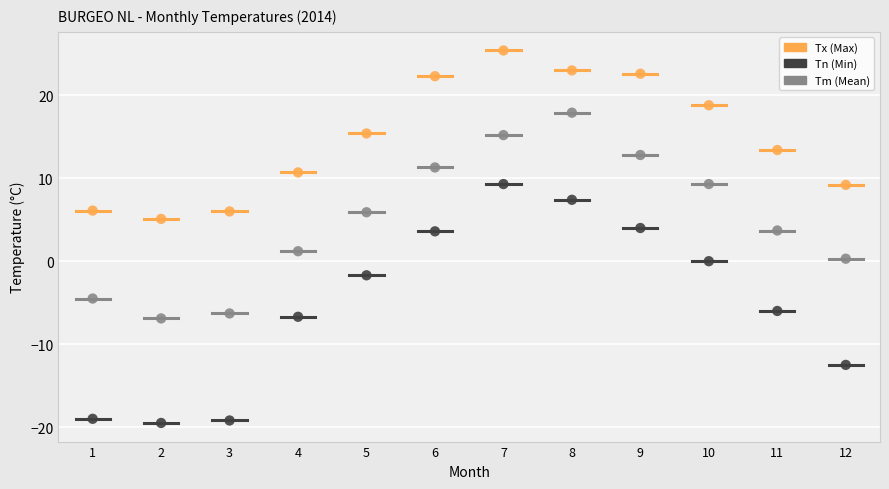

Across all data points, what is the range of X values (max minus min)?

11.0